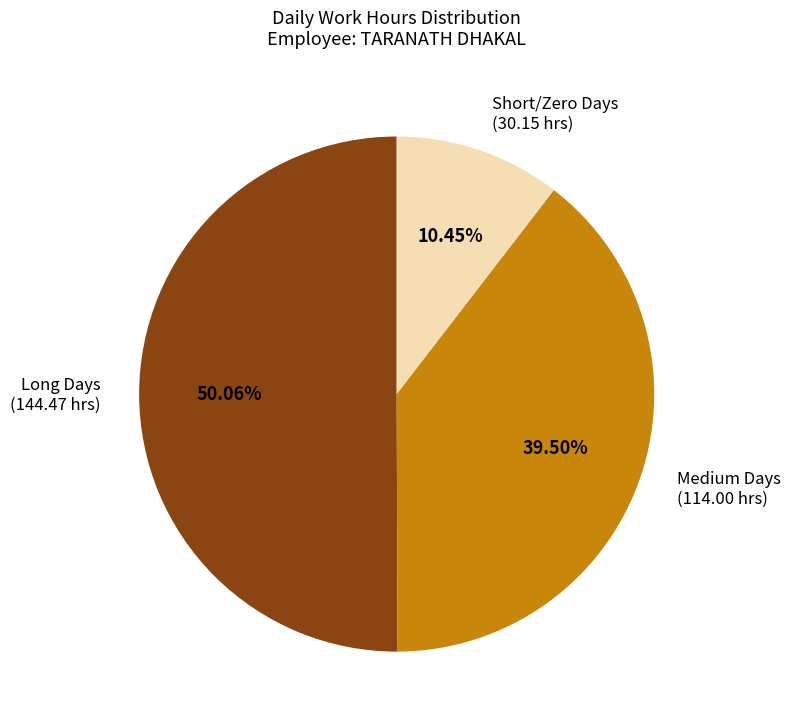

To the nearest percent, what is the average slice percentage?

33%